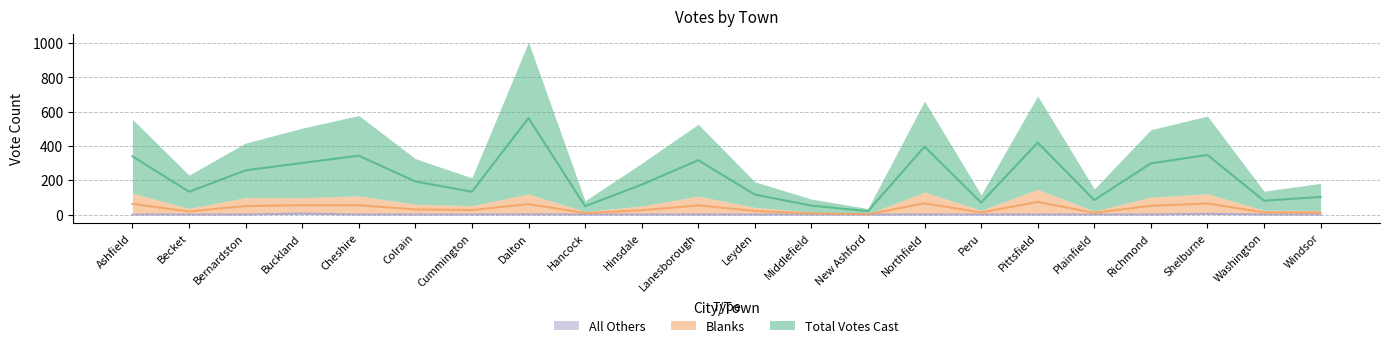

How many data points does each series have?

22